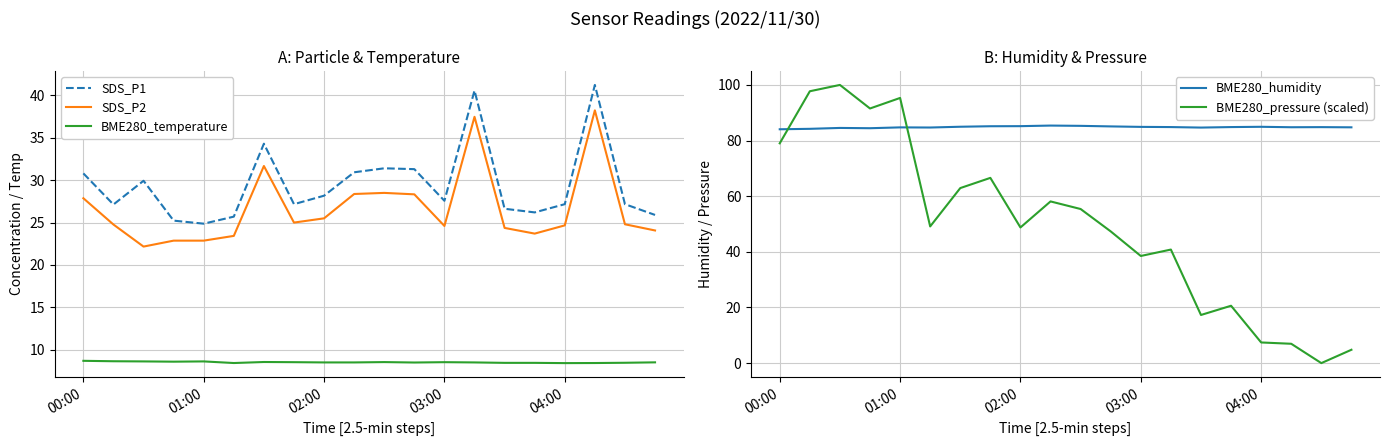

True or false: BME280_humidity and SDS_P2 cross at least once.

False